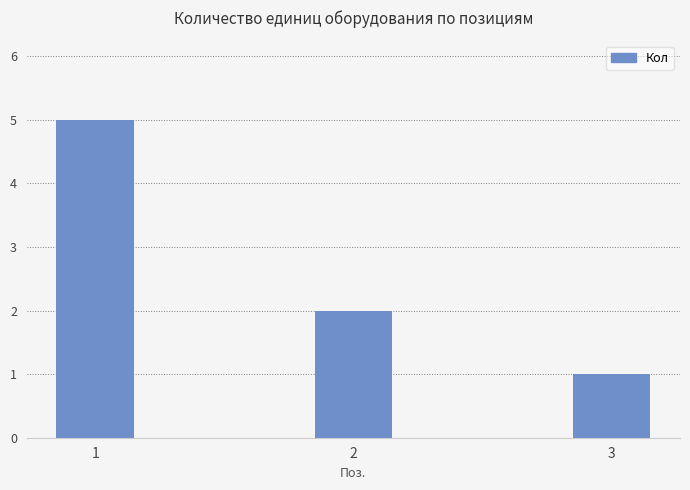

Reading left to right, transcribe all the data shown in this chart.

1=5	2=2	3=1